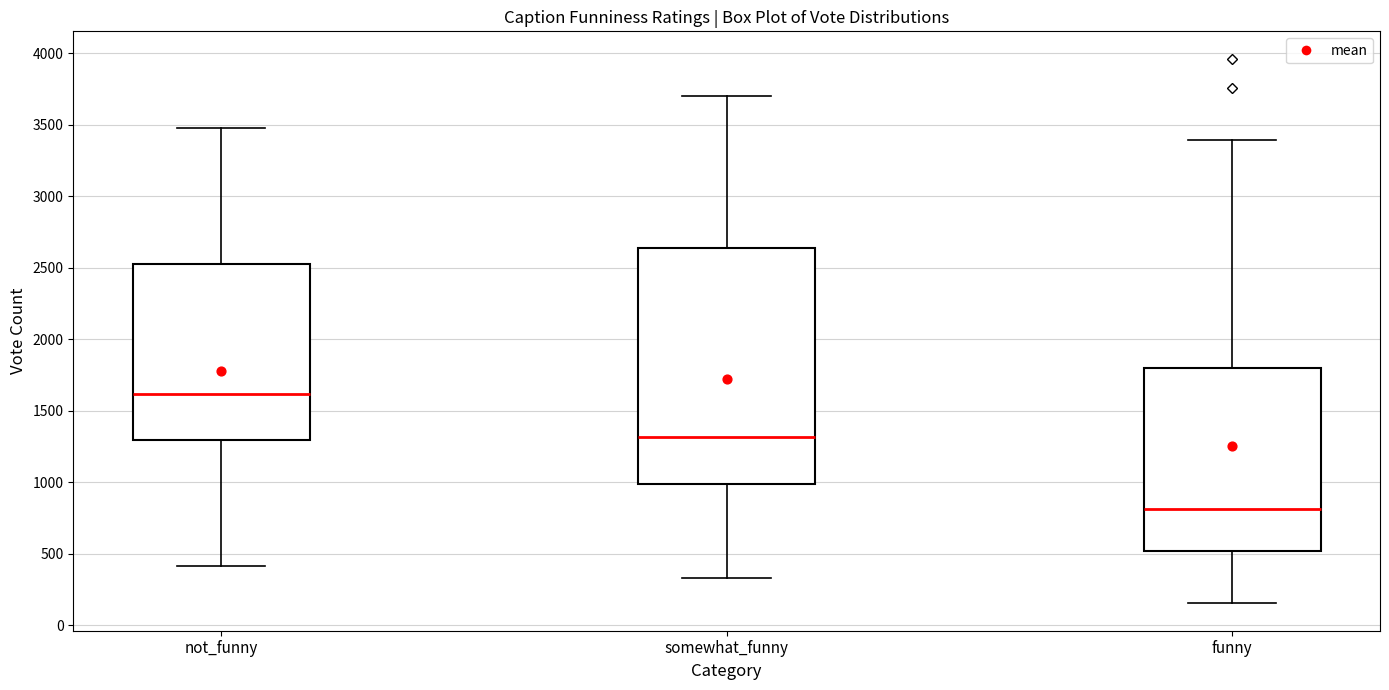

Which box has the lowest median line?

funny